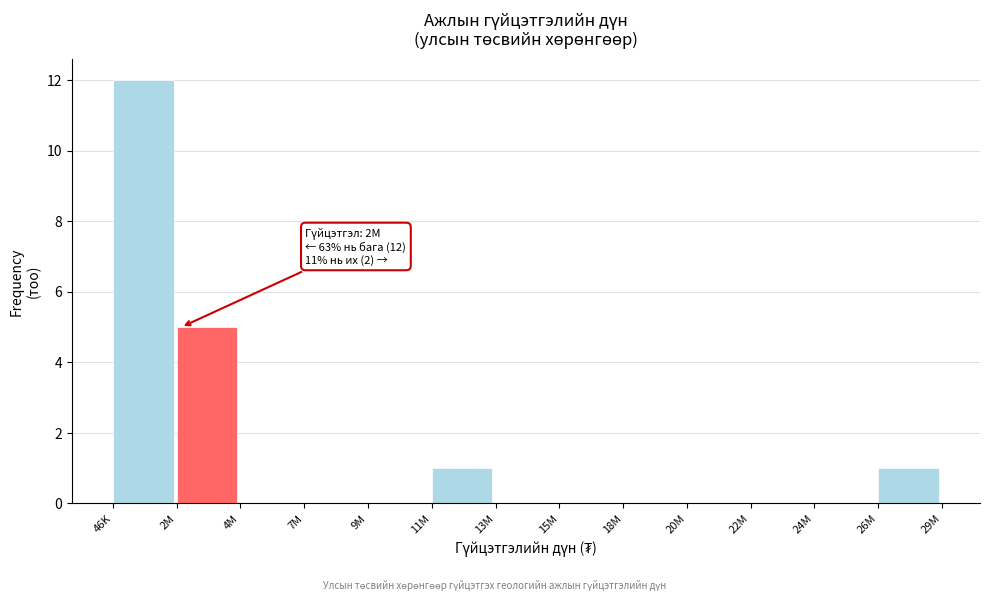

Reading left to right, what are all the values shown in this chart?

46K=12	2M=5	4M=0	7M=0	9M=0	11M=1	13M=0	15M=0	18M=0	20M=0	22M=0	24M=0	26M=1